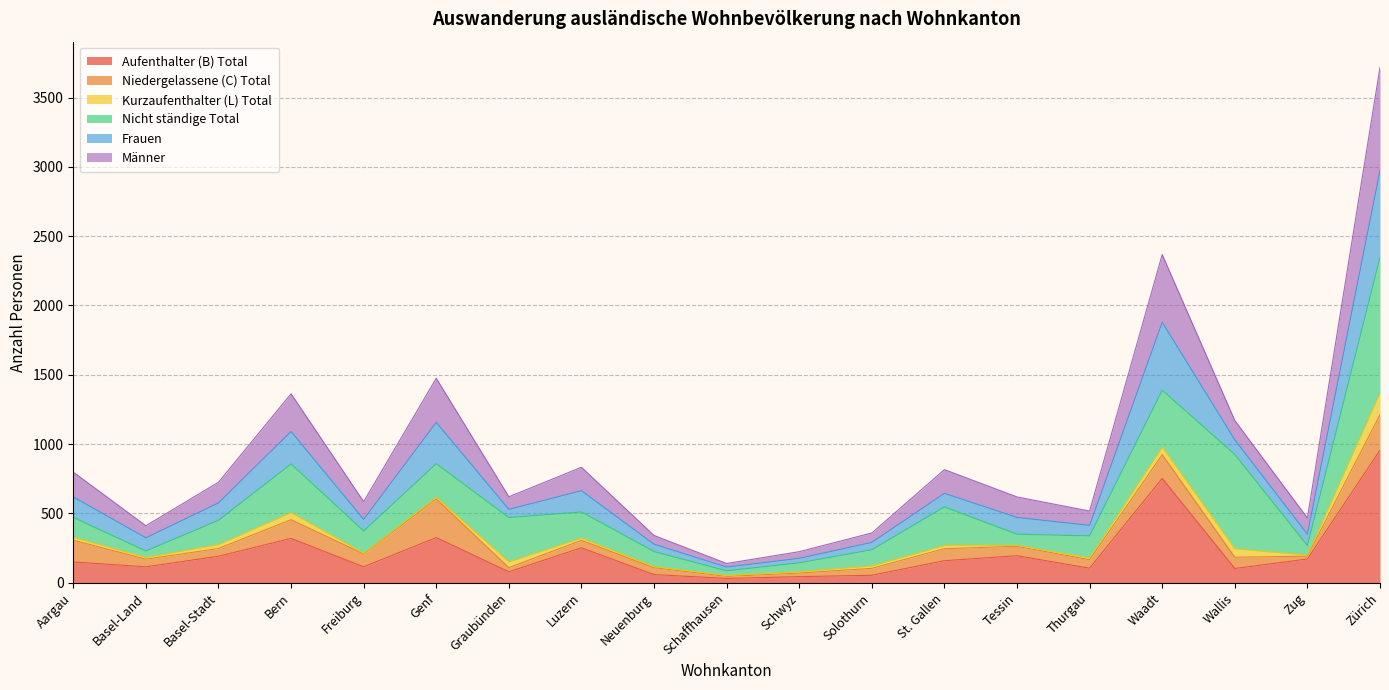

True or false: Aufenthalter (B) Total has a value of 105 at Thurgau.

True